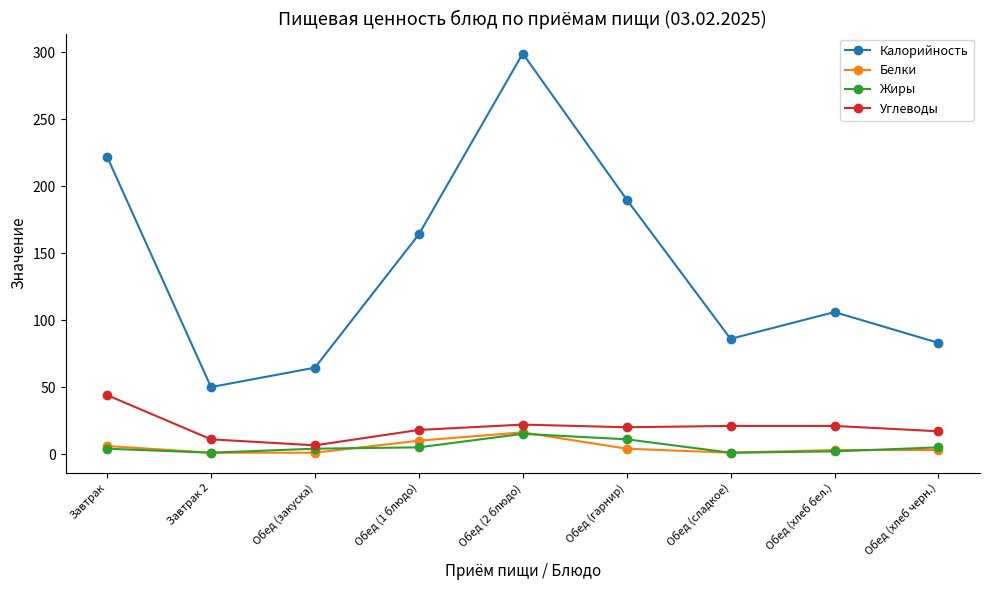

How many interior local peaks does the Калорийность series have?

2